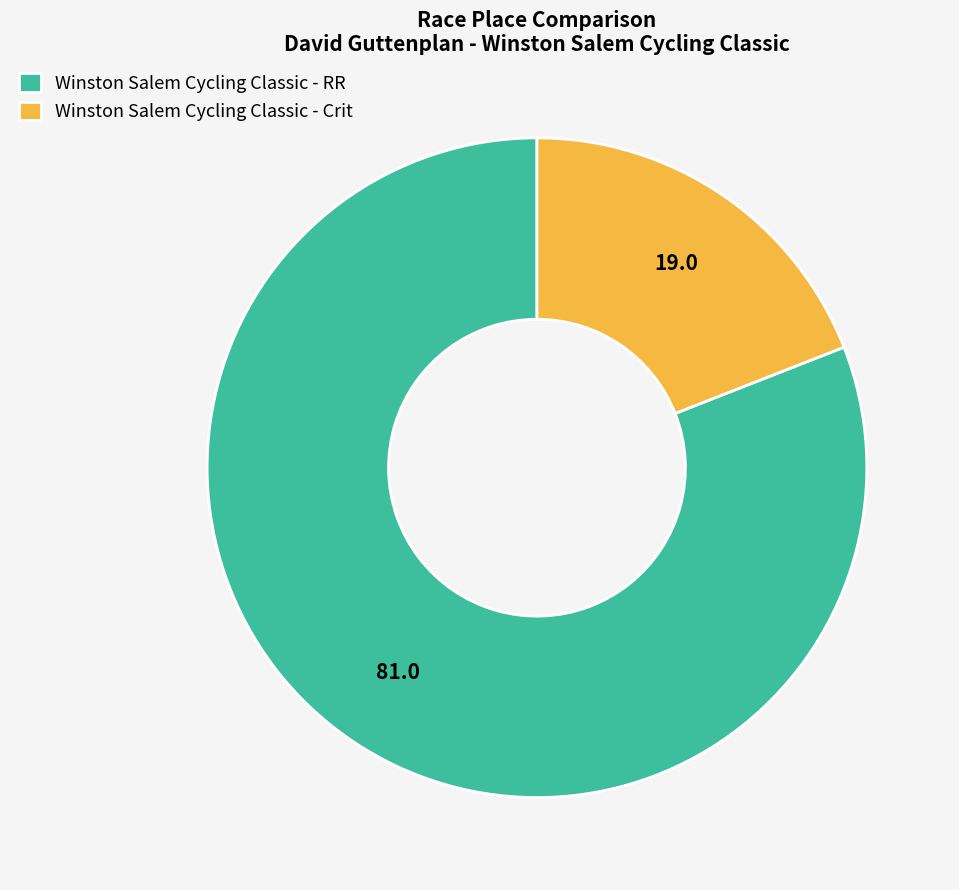

Does Winston Salem Cycling Classic - RR account for over 50% of the chart?

Yes